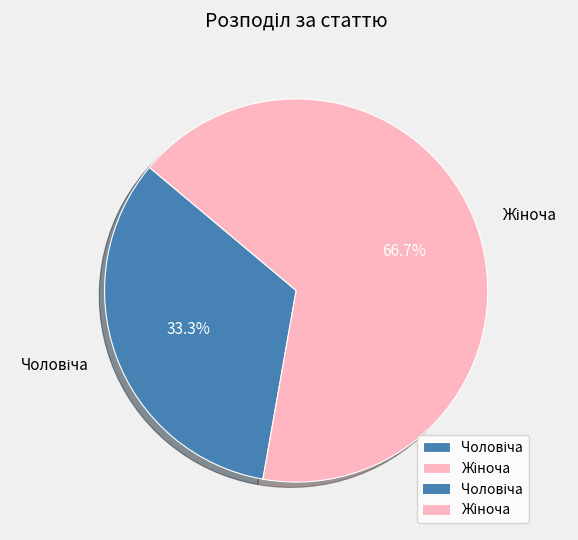

Is there any slice that represents more than half of the pie?

Yes